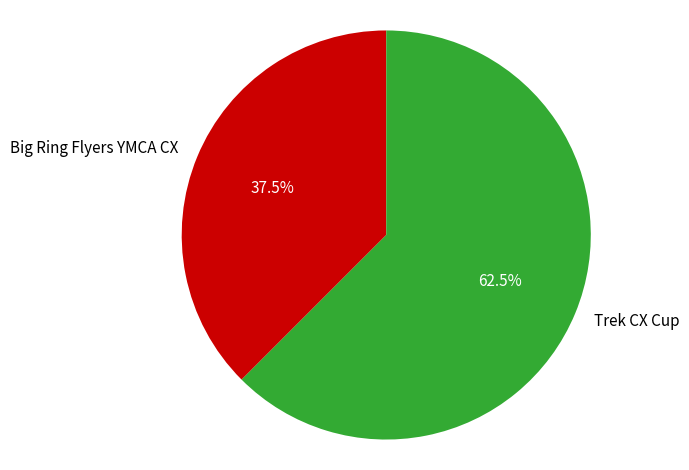

Is there any slice that represents more than half of the pie?

Yes